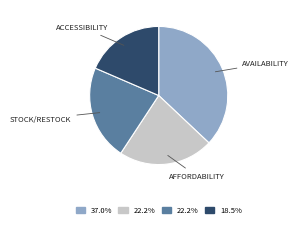

How many segments does this pie chart have?

4